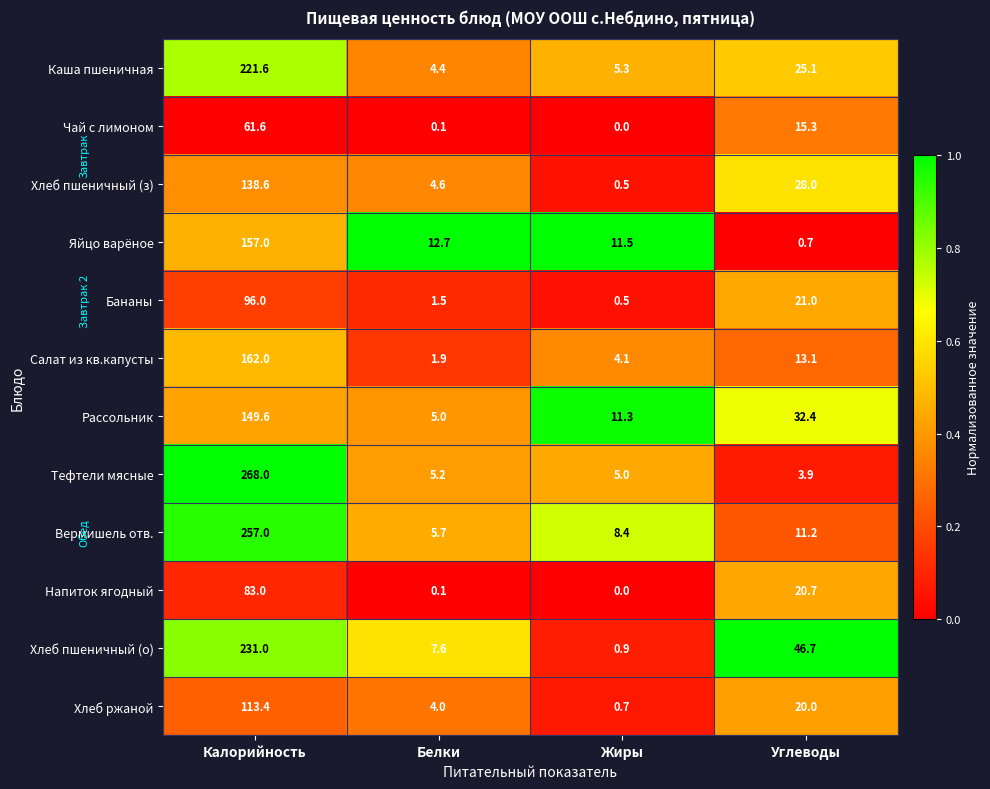

At which label is Хлеб пшеничный (з) closest to 69?

Углеводы